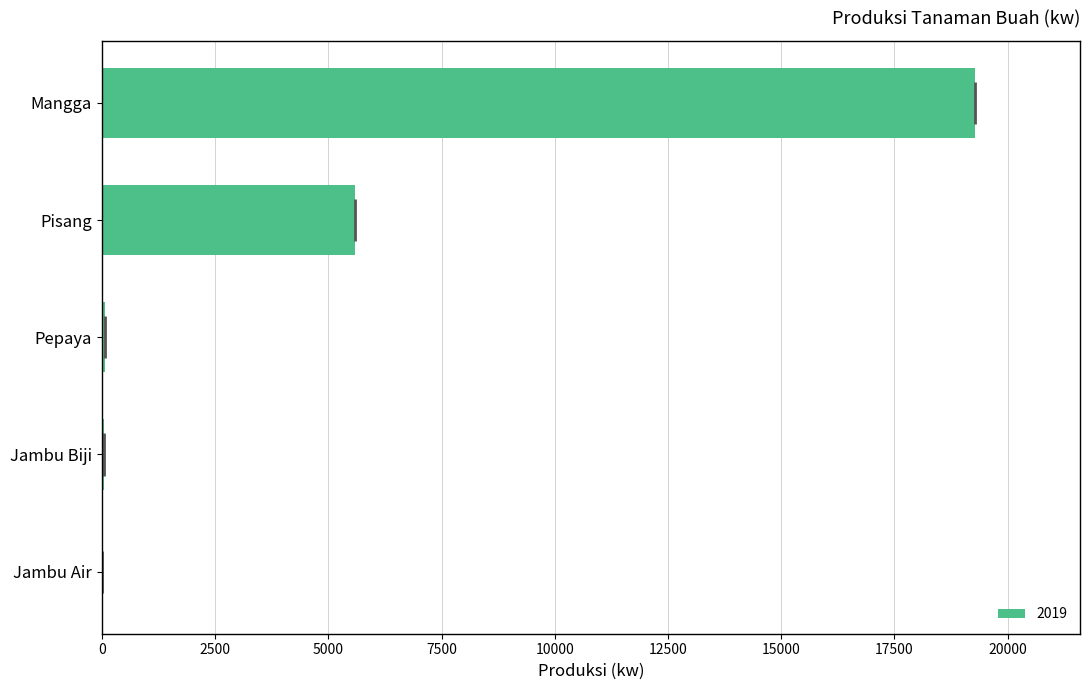

Is it true that the value at Pisang is 2881?

False